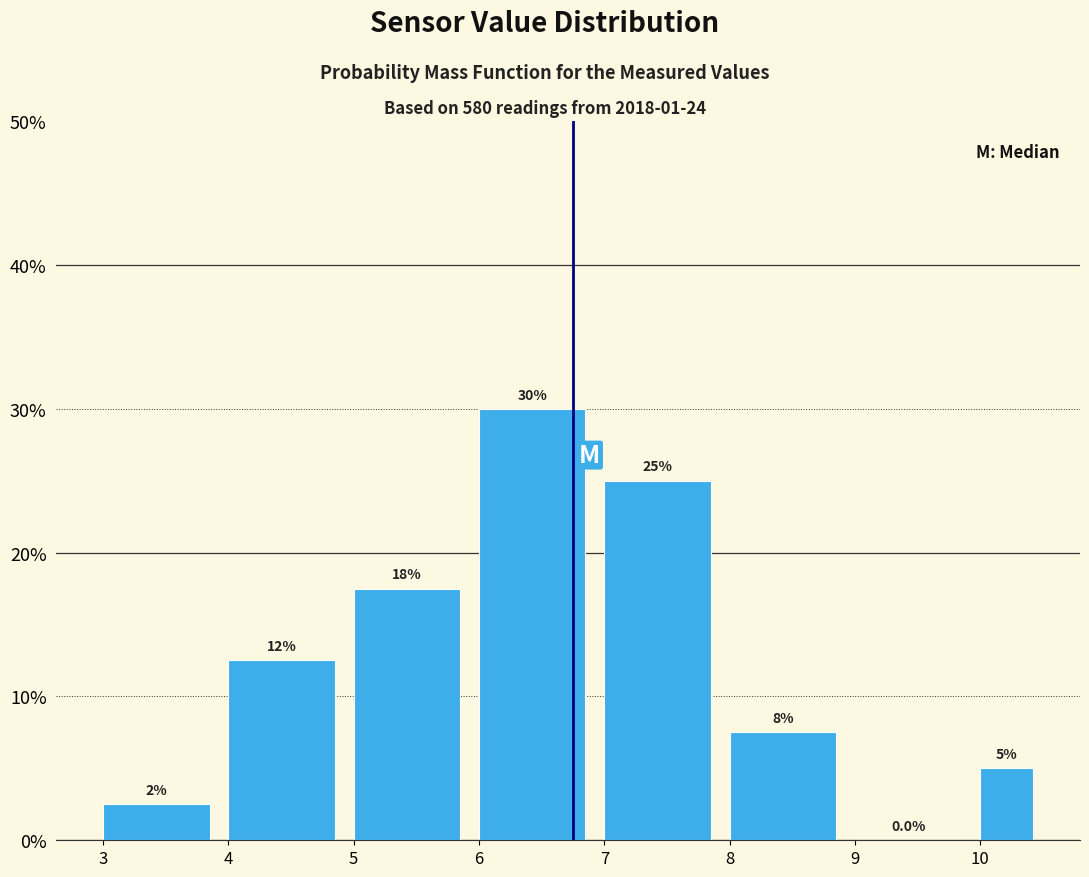

Which range on the x-axis has the tallest bar?

6.0 to 7.0